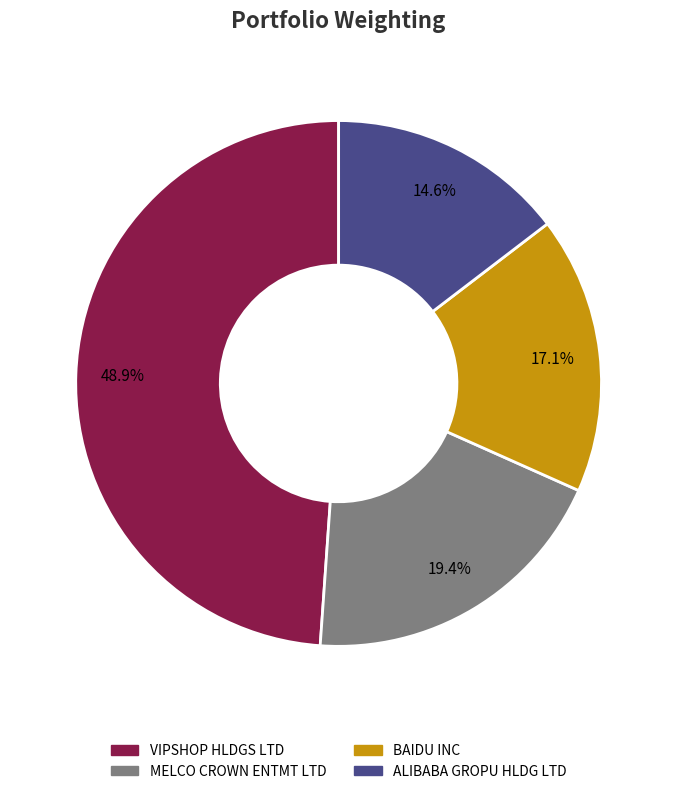

Is there a majority slice in this chart?

No